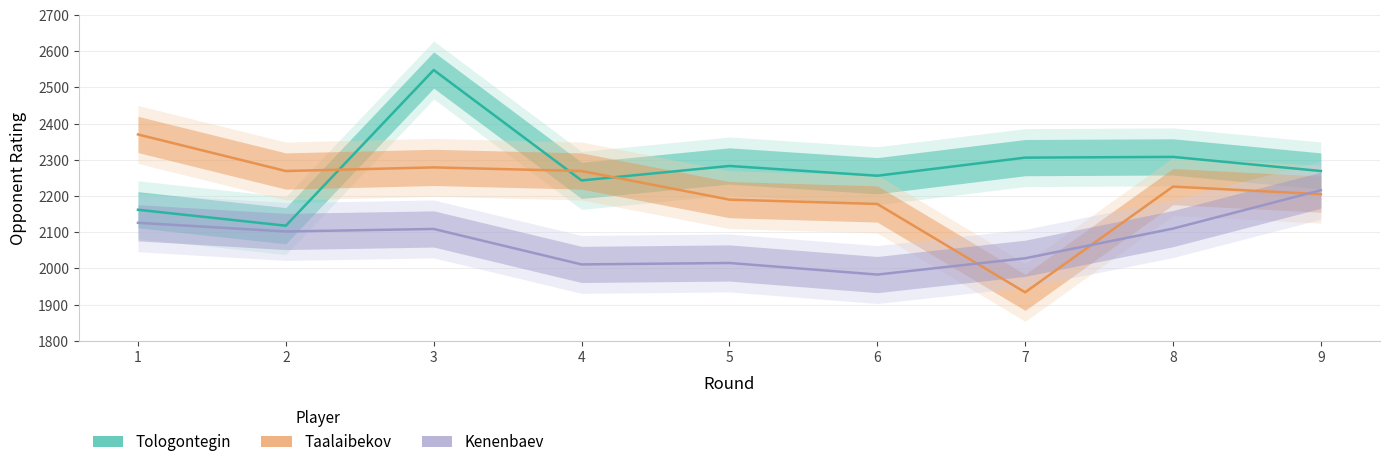

List the labels in order of Taalaibekov (Rating) value, smallest first.

7, 6, 5, 9, 8, 2, 4, 3, 1